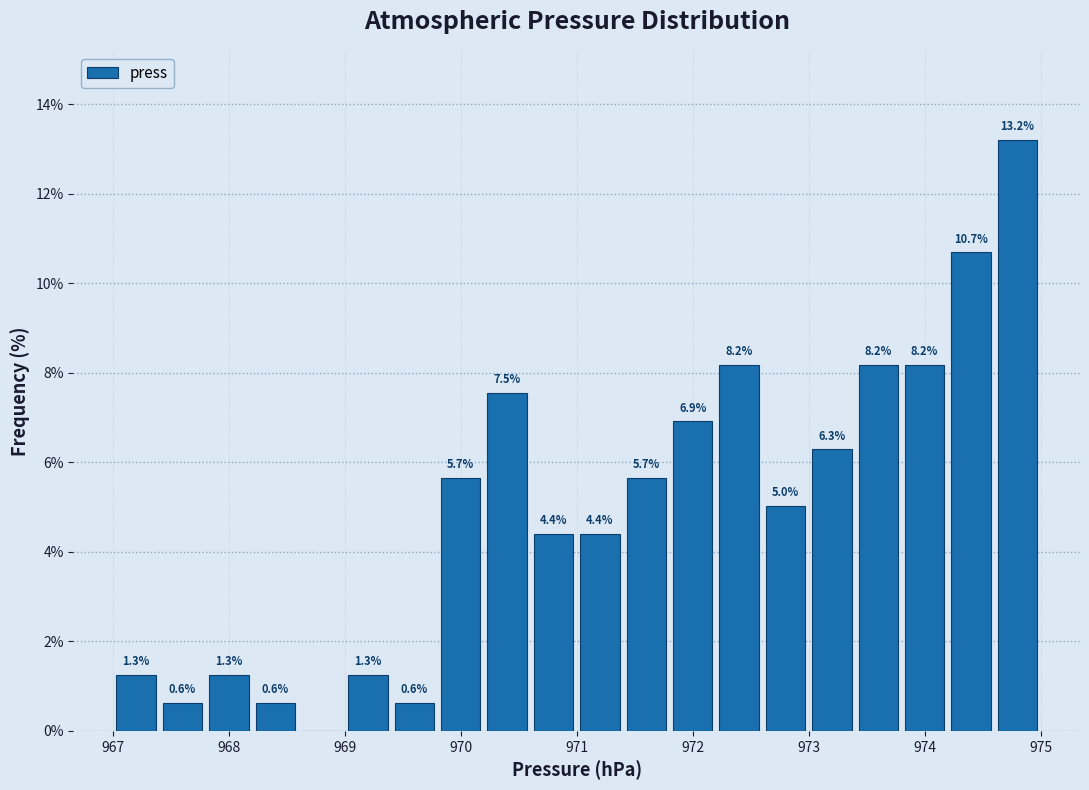

Over which range of the x-axis is the bar tallest?

974.6 to 975.0